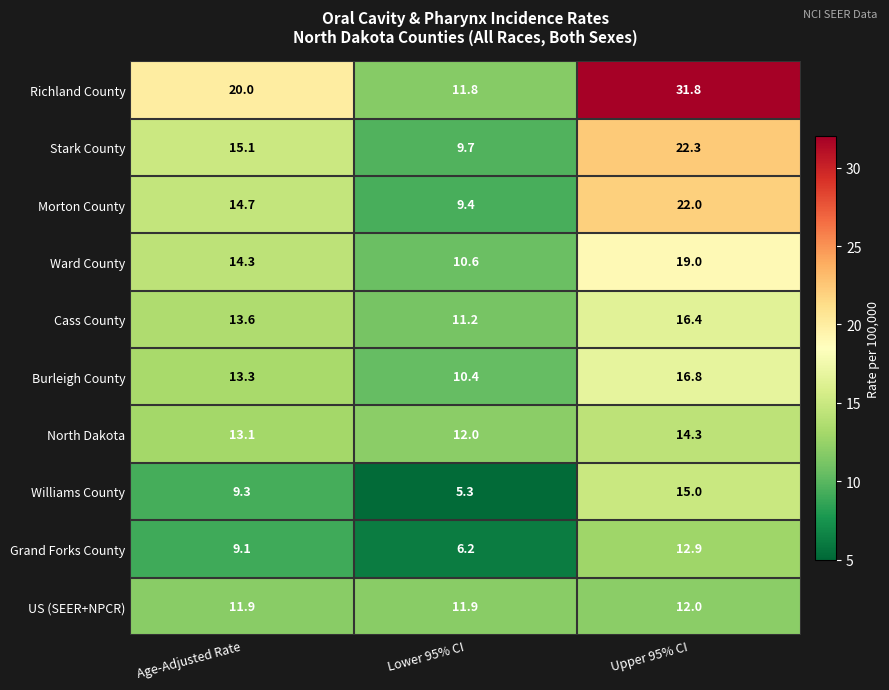

Reading left to right, extract all data points from this chart.

Richland County: Age-Adjusted Rate=20.0	Lower 95% CI=11.8	Upper 95% CI=31.8
Stark County: Age-Adjusted Rate=15.1	Lower 95% CI=9.7	Upper 95% CI=22.3
Morton County: Age-Adjusted Rate=14.7	Lower 95% CI=9.4	Upper 95% CI=22.0
Ward County: Age-Adjusted Rate=14.3	Lower 95% CI=10.6	Upper 95% CI=19.0
Cass County: Age-Adjusted Rate=13.6	Lower 95% CI=11.2	Upper 95% CI=16.4
Burleigh County: Age-Adjusted Rate=13.3	Lower 95% CI=10.4	Upper 95% CI=16.8
North Dakota: Age-Adjusted Rate=13.1	Lower 95% CI=12.0	Upper 95% CI=14.3
Williams County: Age-Adjusted Rate=9.3	Lower 95% CI=5.3	Upper 95% CI=15.0
Grand Forks County: Age-Adjusted Rate=9.1	Lower 95% CI=6.2	Upper 95% CI=12.9
US (SEER+NPCR): Age-Adjusted Rate=11.9	Lower 95% CI=11.9	Upper 95% CI=12.0